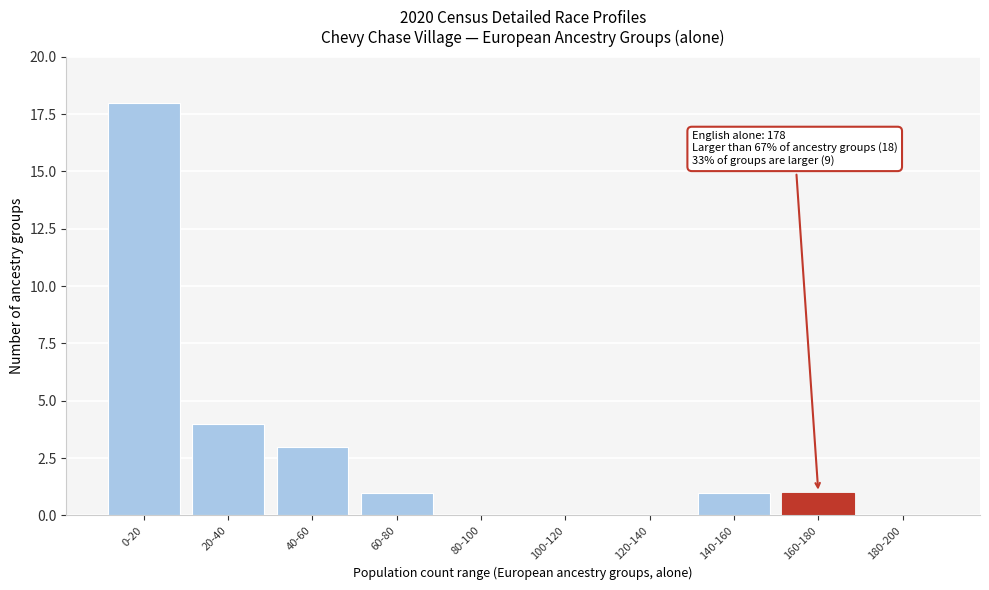

Reading left to right, transcribe all the data shown in this chart.

0-20=18	20-40=4	40-60=3	60-80=1	80-100=0	100-120=0	120-140=0	140-160=1	160-180=1	180-200=0